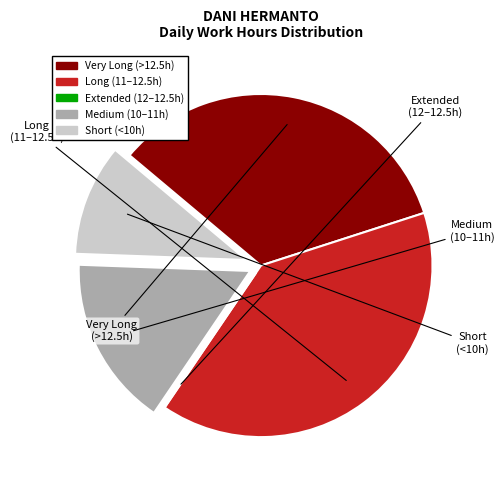

Does any single category account for the majority?

No